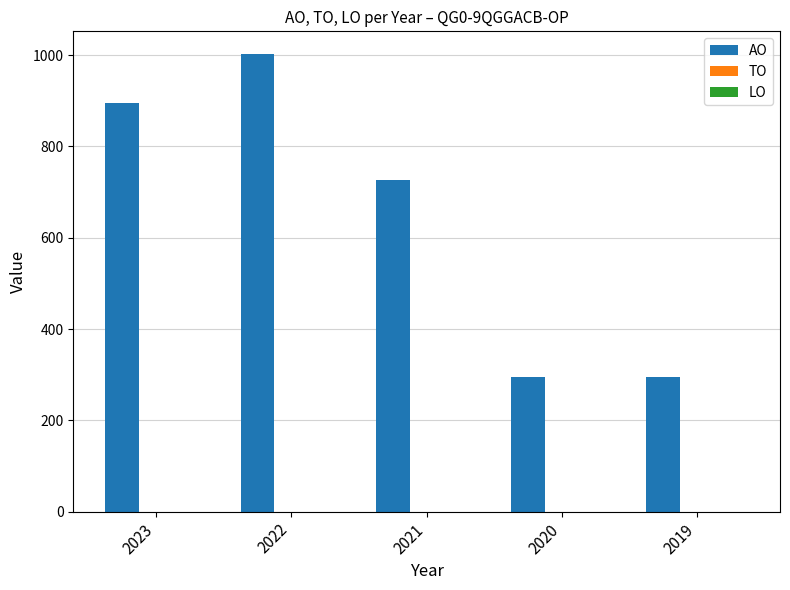

Where is the data nearest to the value 649?

2021